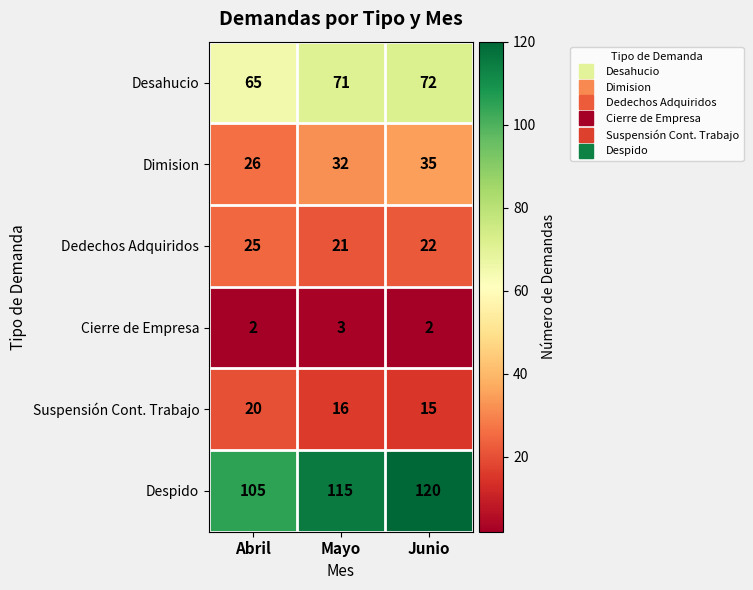

Reading left to right, what are all the values shown in this chart?

Desahucio: 65	71	72
Dimision: 26	32	35
Dedechos Adquiridos: 25	21	22
Cierre de Empresa: 2	3	2
Suspensión Cont. Trabajo: 20	16	15
Despido: 105	115	120